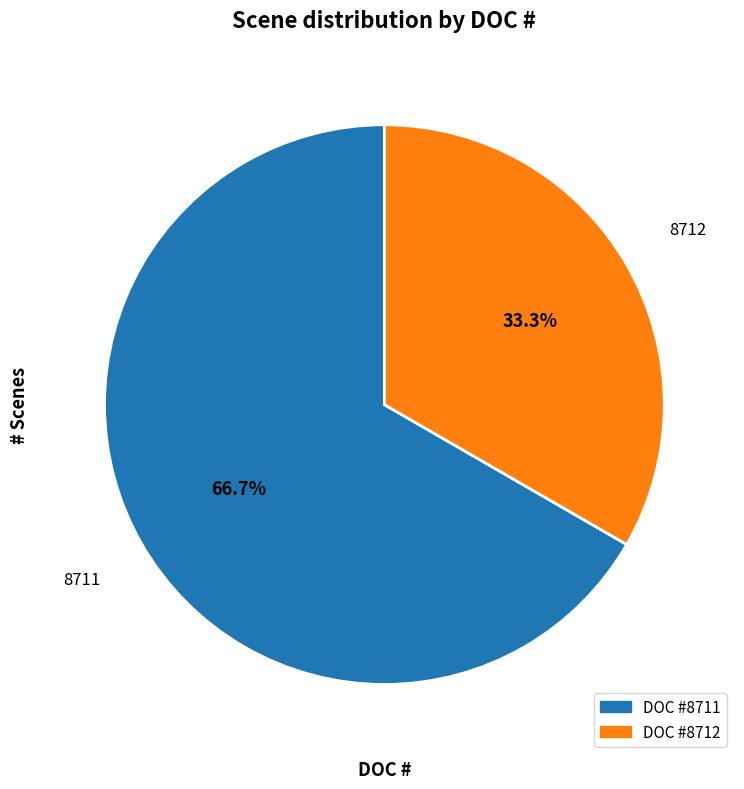

How many slices are in this pie chart?

2